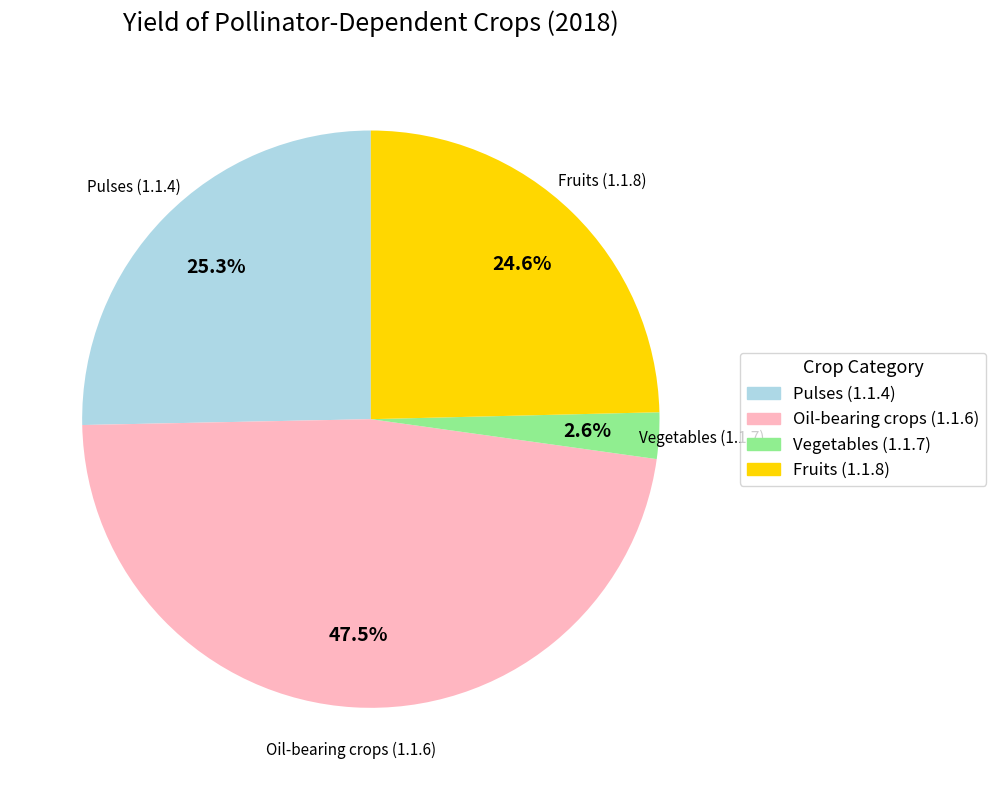

How many segments does this pie chart have?

4